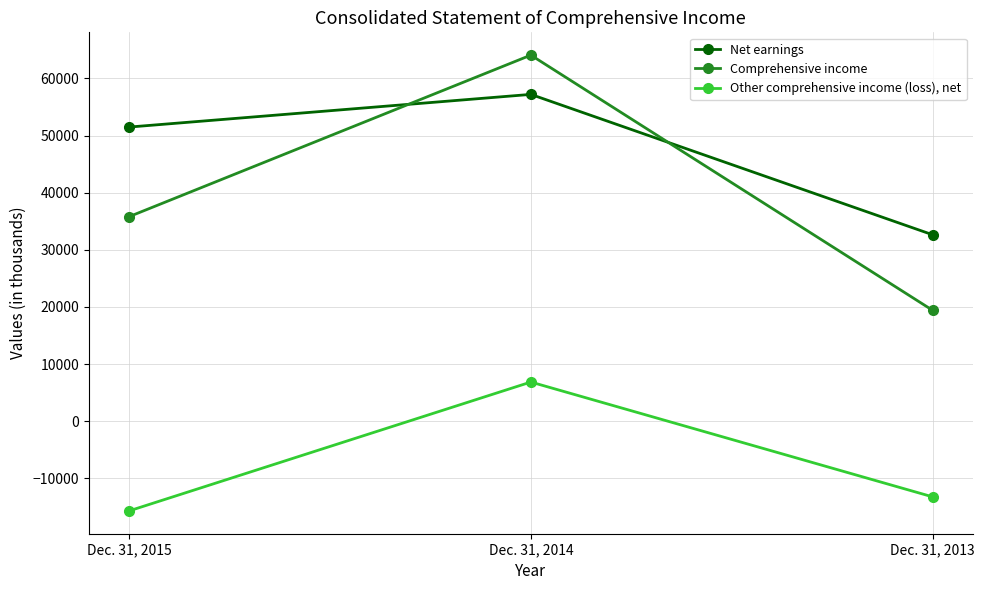

Is this an area chart (filled region under the line)?

No